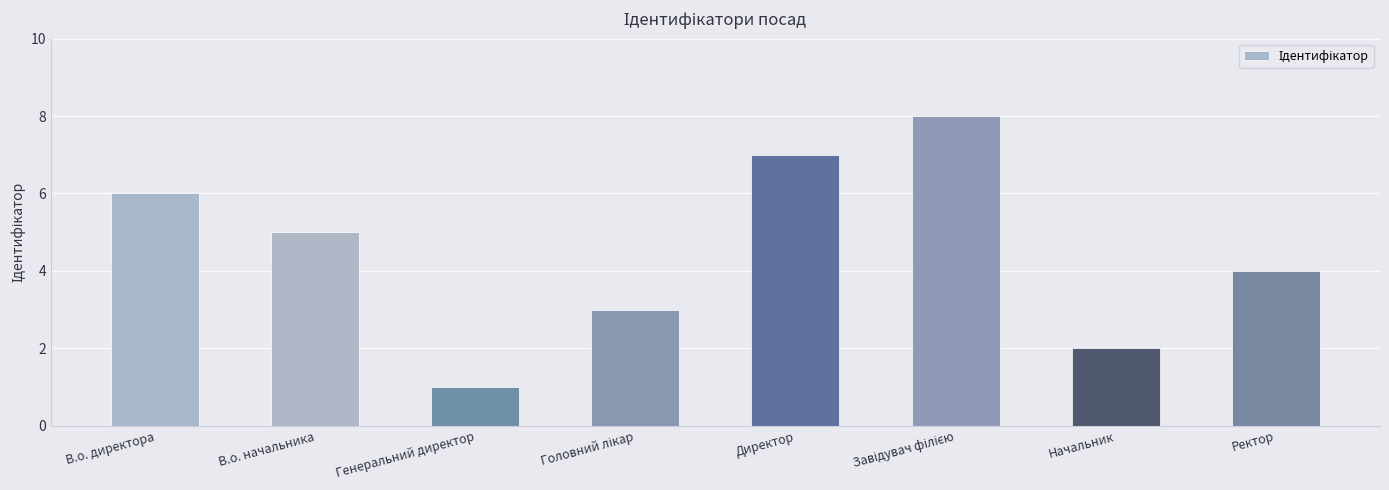

What is the label of the 2nd bar from the right?

Начальник